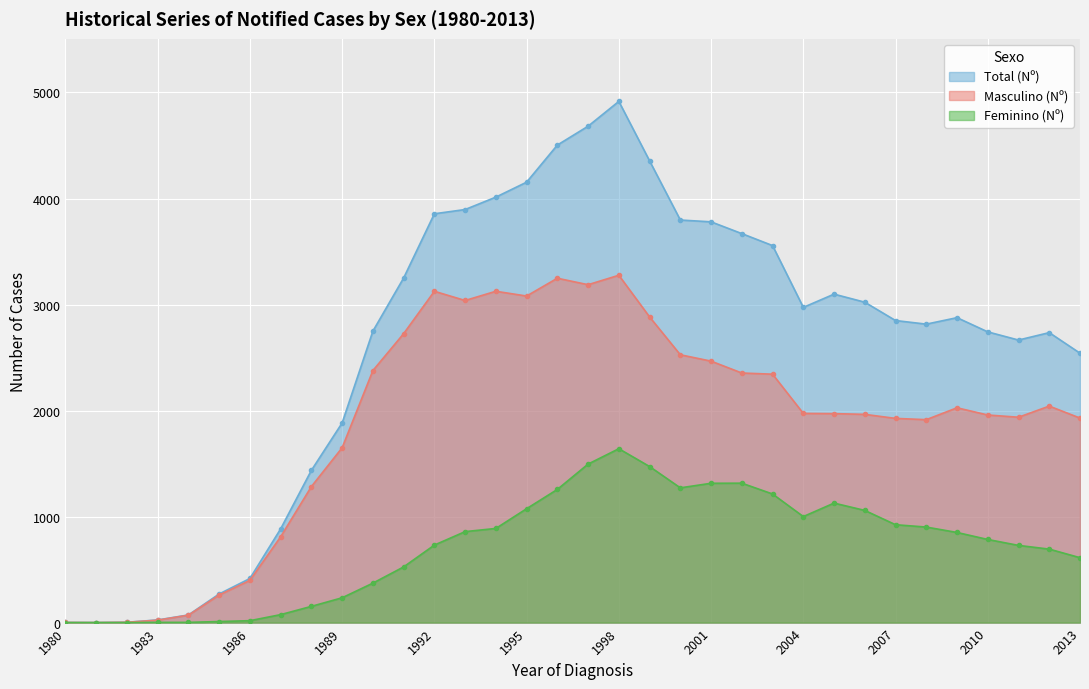

Reading left to right, what are all the values shown in this chart?

Masculino (Nº): 1980=1	1981=0	1982=3	1983=23	1984=70	1985=260	1986=398	1987=809	1988=1283	1989=1649	1990=2377	1991=2725	1992=3125	1993=3038	1994=3125	1995=3080	1996=3248	1997=3187	1998=3276	1999=2883	2000=2526	2001=2466	2002=2354	2003=2343	2004=1973	2005=1971	2006=1964	2007=1926	2008=1914	2009=2026	2010=1958	2011=1937	2012=2042	2013=1929
Feminino (Nº): 1980=0	1981=0	1982=0	1983=2	1984=2	1985=10	1986=18	1987=75	1988=153	1989=234	1990=372	1991=525	1992=731	1993=858	1994=888	1995=1074	1996=1256	1997=1495	1998=1640	1999=1472	2000=1271	2001=1314	2002=1315	2003=1213	2004=1000	2005=1127	2006=1058	2007=923	2008=901	2009=850	2010=784	2011=728	2012=693	2013=612
Total (Nº): 1980=1	1981=0	1982=3	1983=25	1984=72	1985=270	1986=416	1987=884	1988=1436	1989=1883	1990=2749	1991=3250	1992=3856	1993=3896	1994=4013	1995=4154	1996=4504	1997=4682	1998=4916	1999=4355	2000=3797	2001=3780	2002=3669	2003=3556	2004=2973	2005=3098	2006=3022	2007=2849	2008=2815	2009=2876	2010=2742	2011=2665	2012=2735	2013=2541